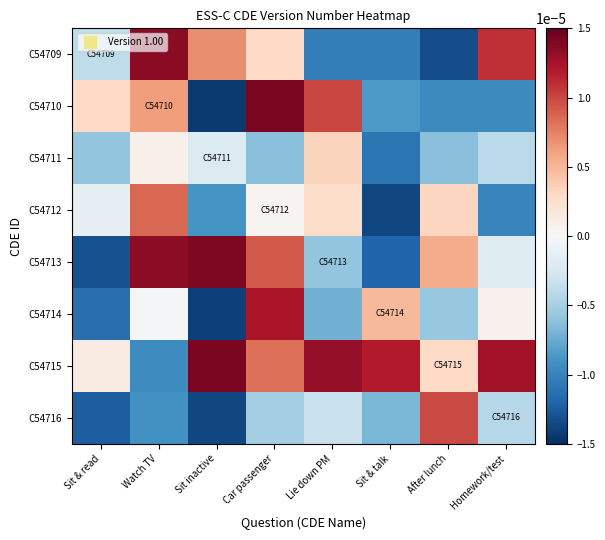

Between Sit & read and Lie down PM, which series saw the biggest shift?

C54715